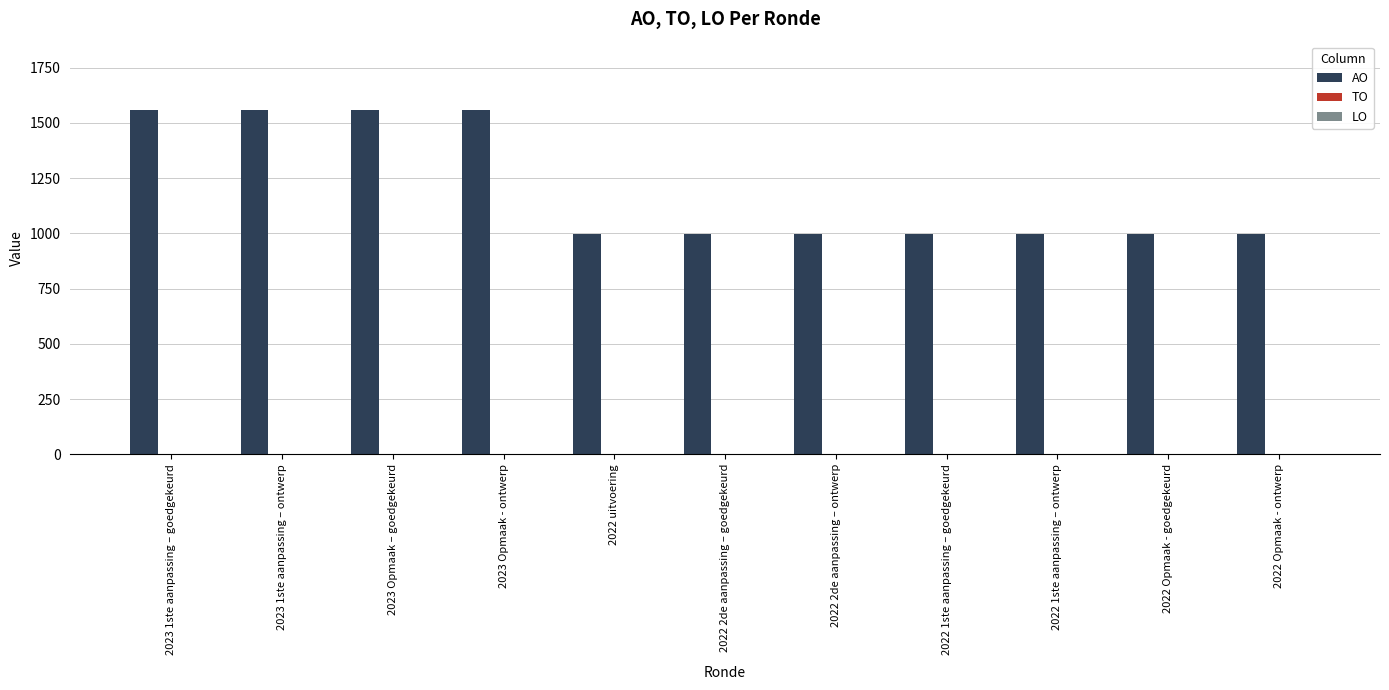

What is the change in value from 2023 1ste aanpassing – ontwerp to 2022 Opmaak - goedgekeurd?

-558